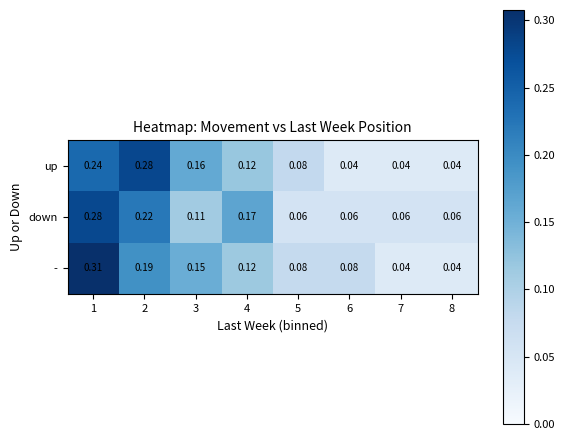

Is the value of up at 4 greater than the value of - at 3?

No